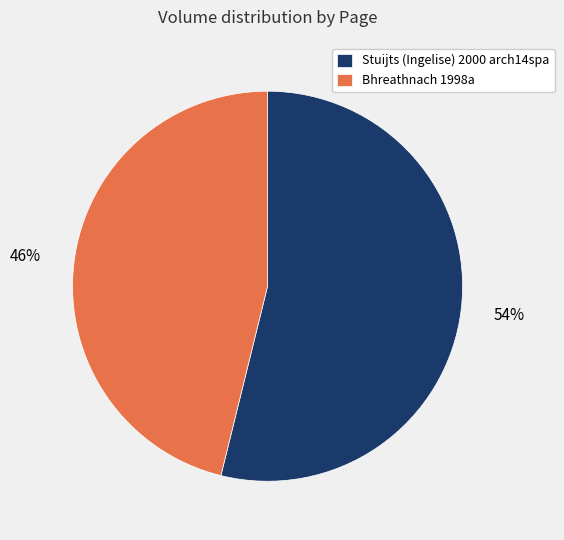

Combined, do Bhreathnach 1998a and Stuijts (Ingelise) 2000 arch14spa account for over 50%?

Yes